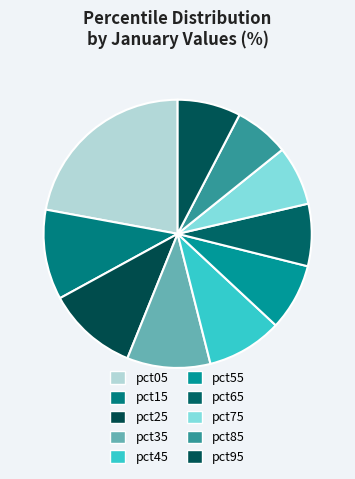

Which has a higher value, pct15 or pct85?

pct15